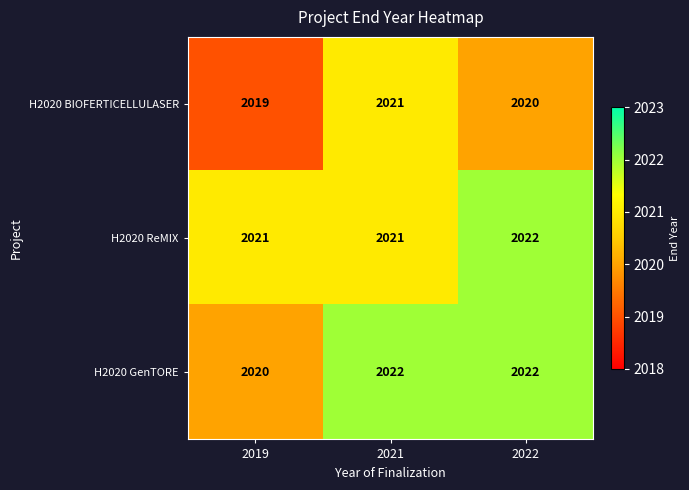

Reading left to right, list all the values displayed in this chart.

H2020 BIOFERTICELLULASER: 2019	2021	2020
H2020 ReMIX: 2021	2021	2022
H2020 GenTORE: 2020	2022	2022